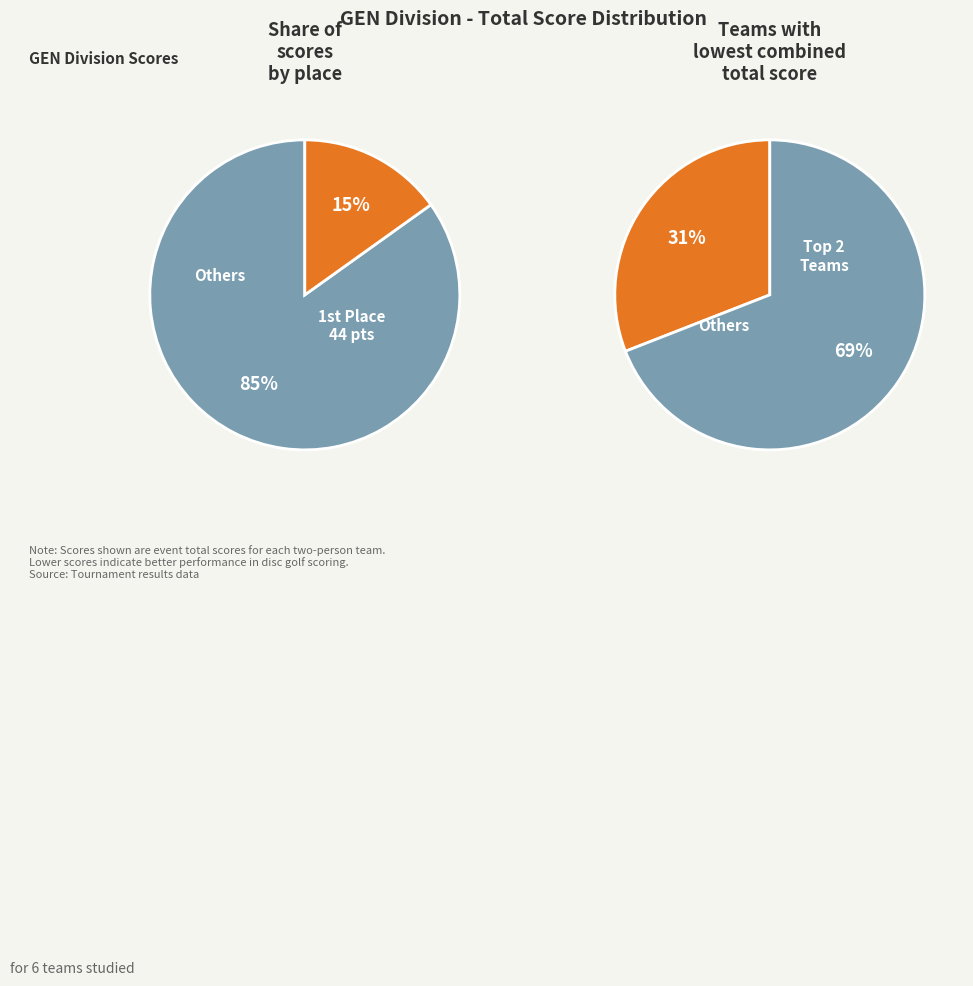

Does Trey Menchaca & Guthrie Timpanaro account for over 50% of the chart?

No